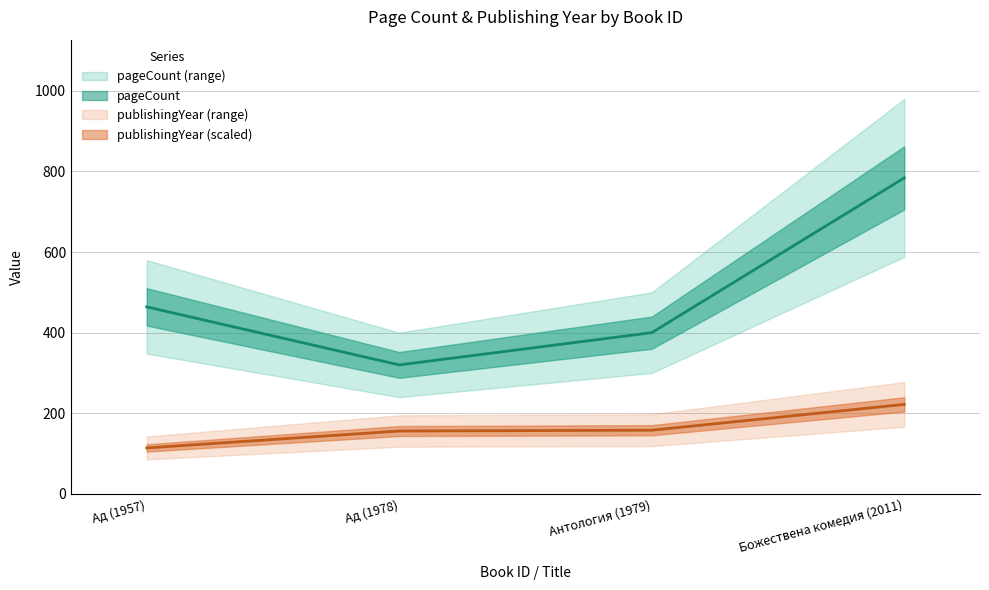

How many lines are shown in the chart?

2